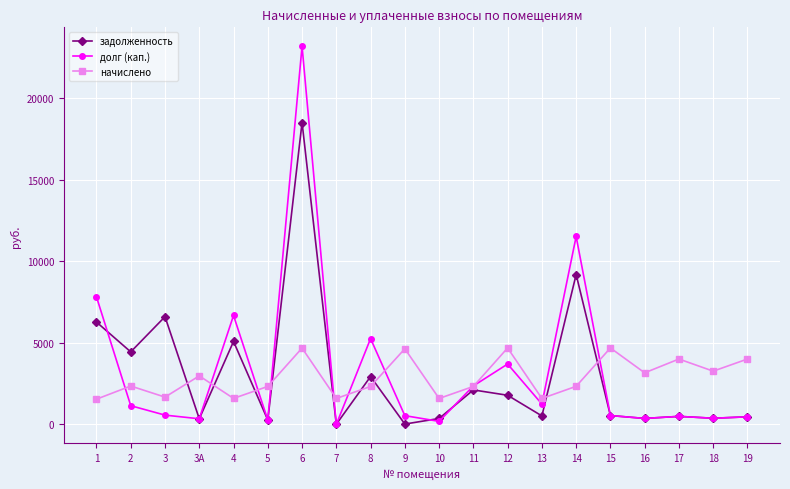

What is the label of the 9th point from the left?

8